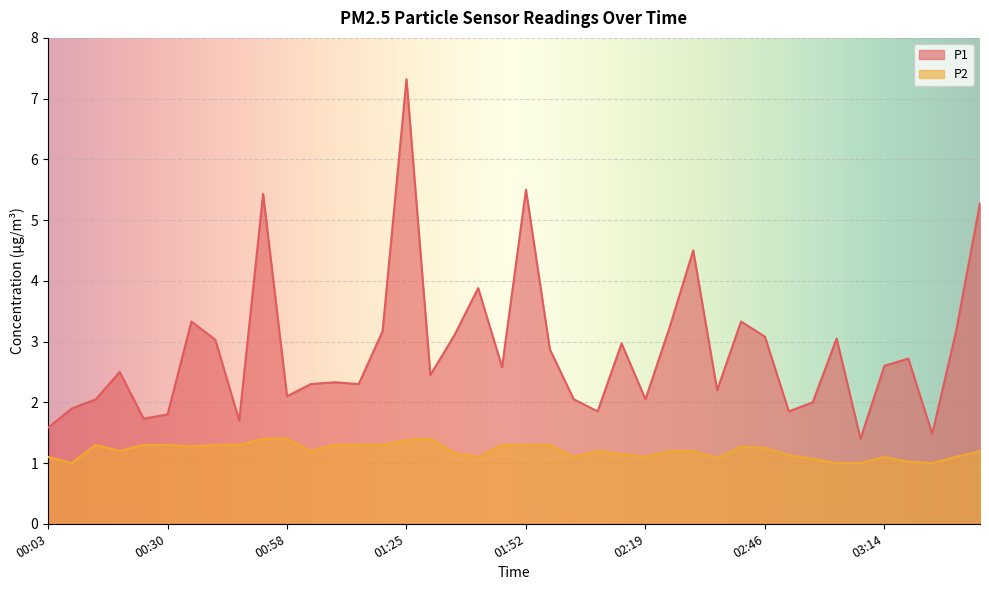

Which series has the widest spread of values?

P1